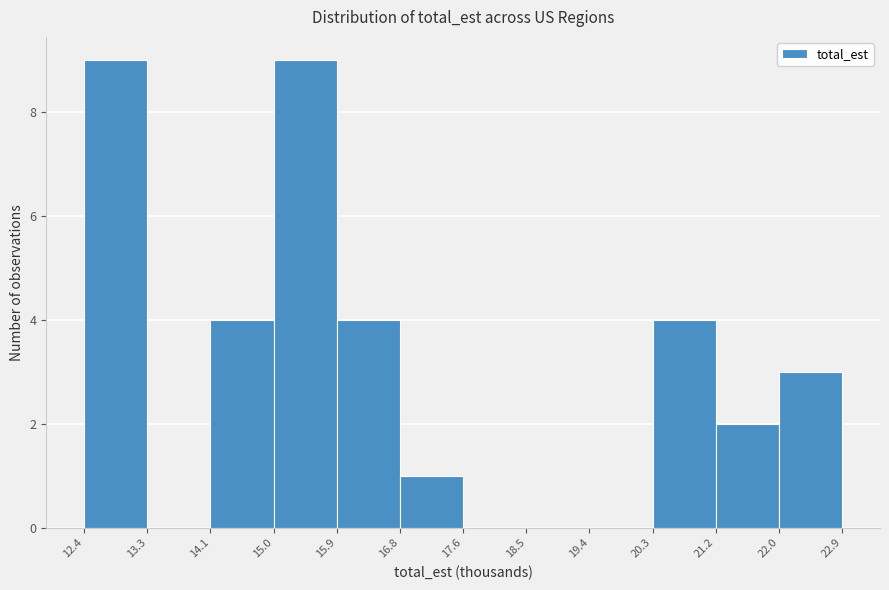

Reading left to right, list every bar in this chart as the range it spans on the x-axis followed by its height. The values are not printed on the chart, so give them approximately, as read against the axis.

12.4 to 13.3: 9
13.3 to 14.1: 0
14.1 to 15.0: 4
15.0 to 15.9: 9
15.9 to 16.8: 4
16.8 to 17.6: 1
17.6 to 18.5: 0
18.5 to 19.4: 0
19.4 to 20.3: 0
20.3 to 21.2: 4
21.2 to 22.0: 2
22.0 to 22.9: 3